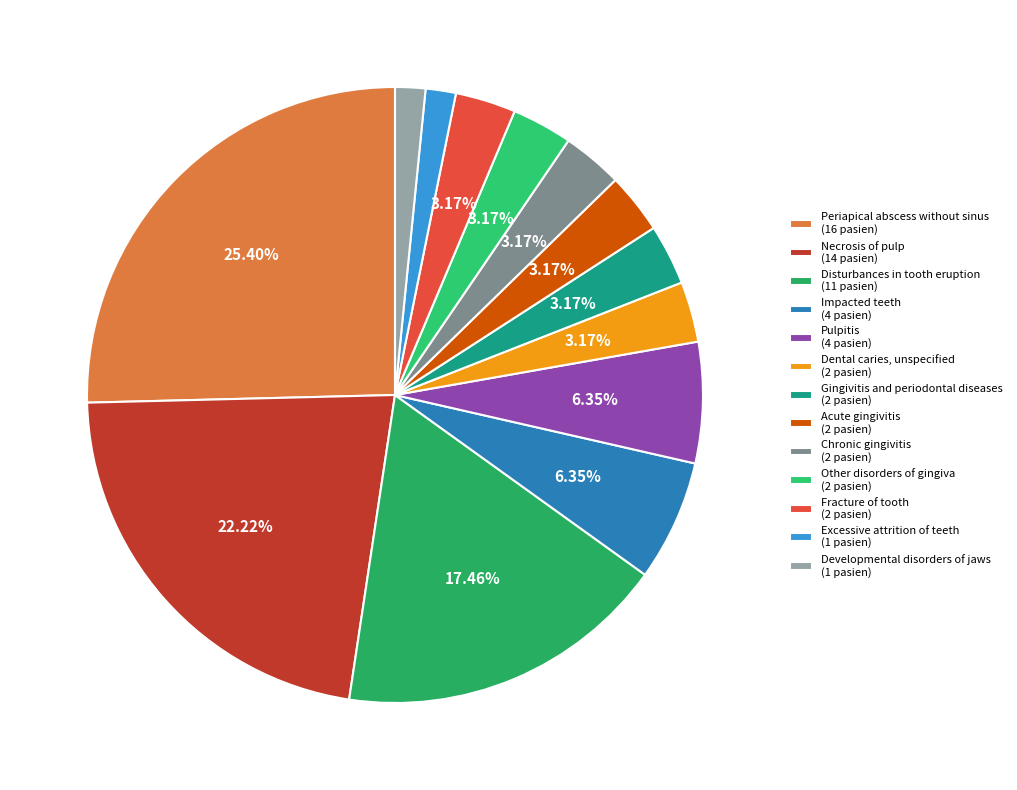

Rank the categories by value from lowest to highest.

Excessive attrition of teeth, Developmental disorders of jaws, Dental caries, unspecified, Gingivitis and periodontal diseases, Acute gingivitis, Chronic gingivitis, Other disorders of gingiva, Fracture of tooth, Impacted teeth, Pulpitis, Disturbances in tooth eruption, Necrosis of pulp, Periapical abscess without sinus